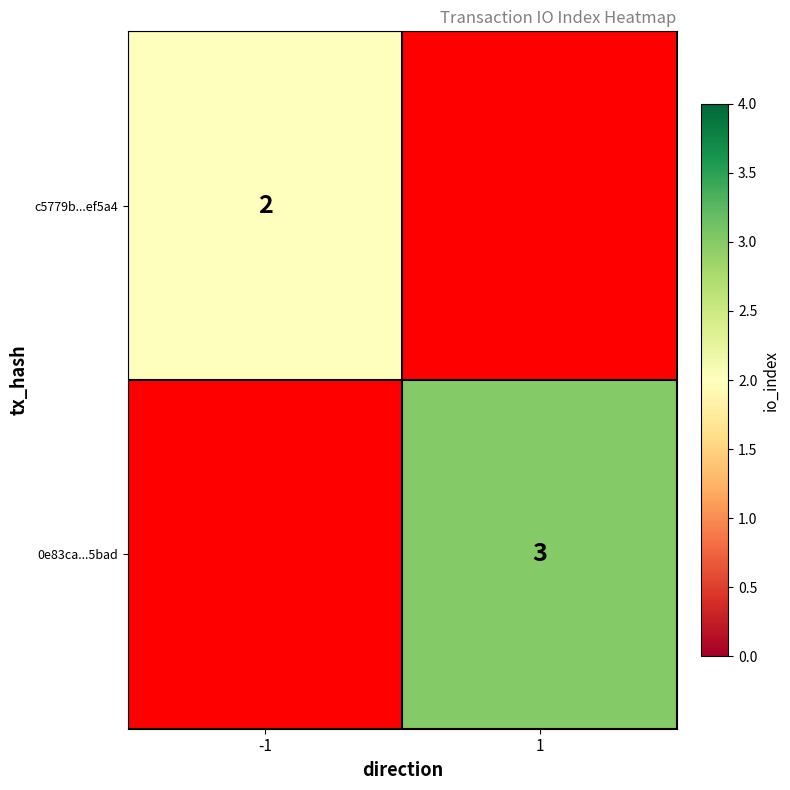

The value of c5779b...ef5a4 at -1 is 2. True or false?

True